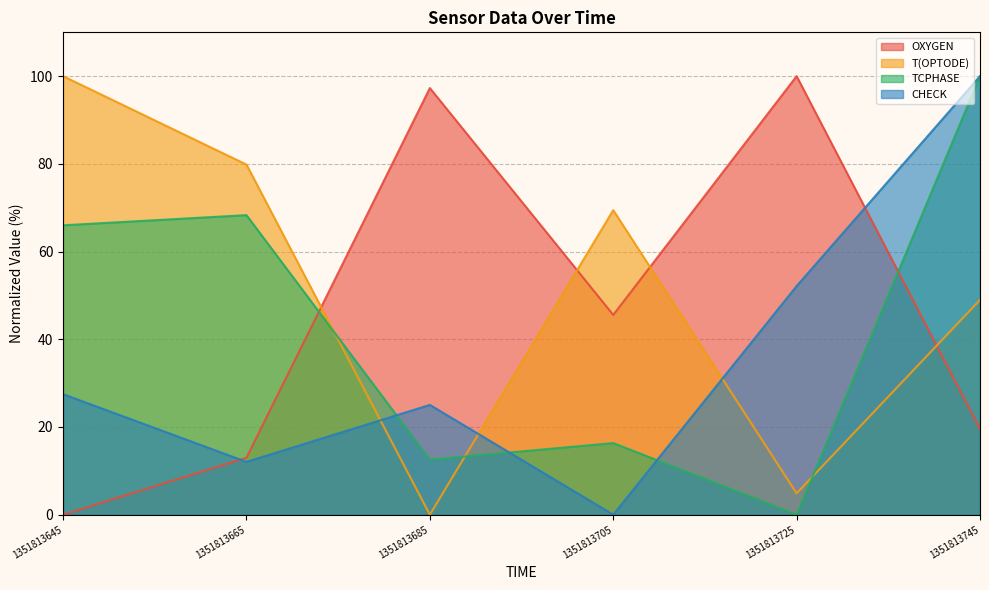

True or false: OXYGEN has a value of 45.6 at 1351813705.

True